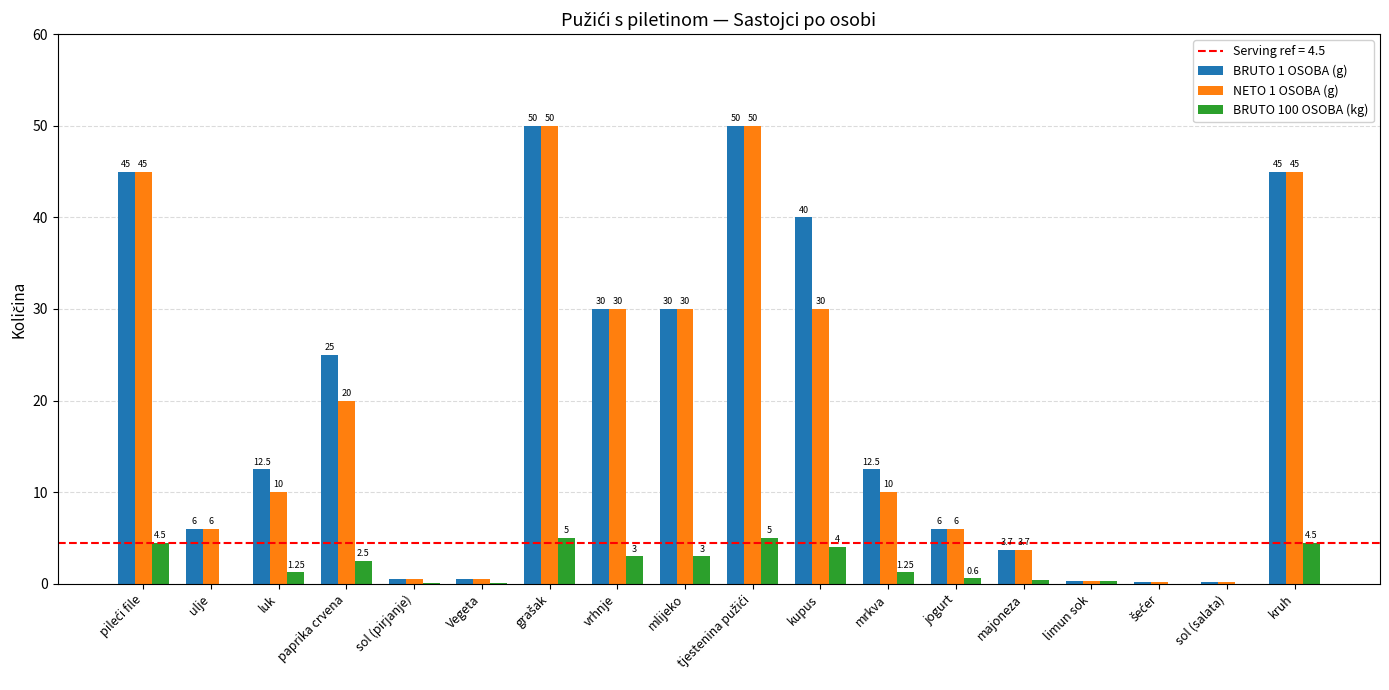

What is the sum of all BRUTO 1 OSOBA (g) values?

357.3